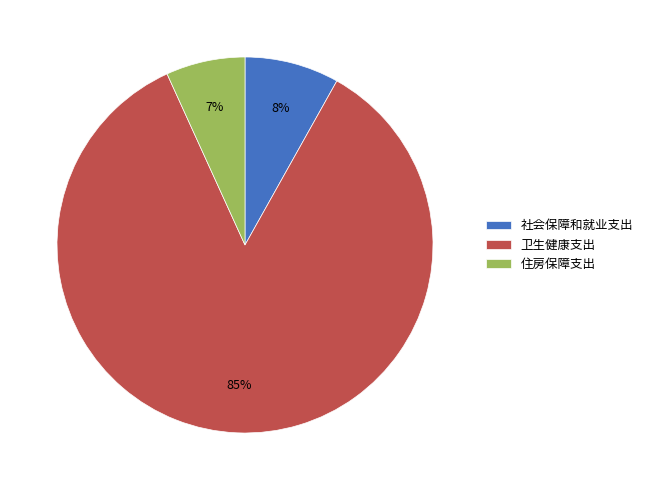

To the nearest percent, what portion does 社会保障和就业支出 represent?

8%